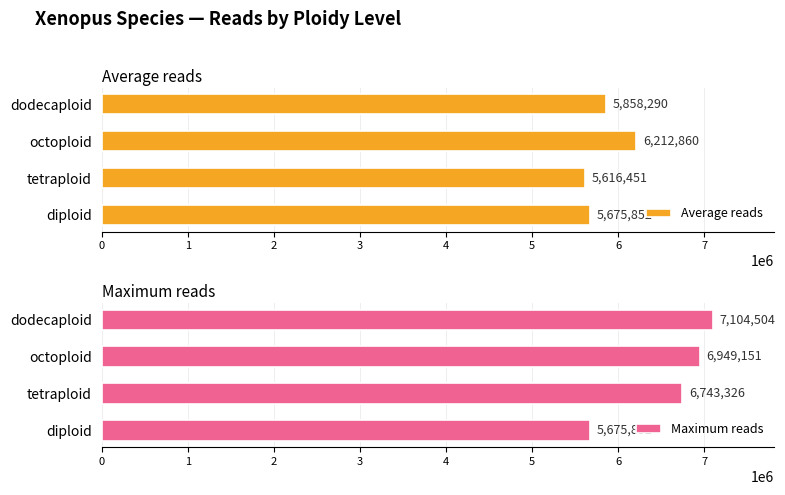

What is the minimum value for Average reads?

5616451.0